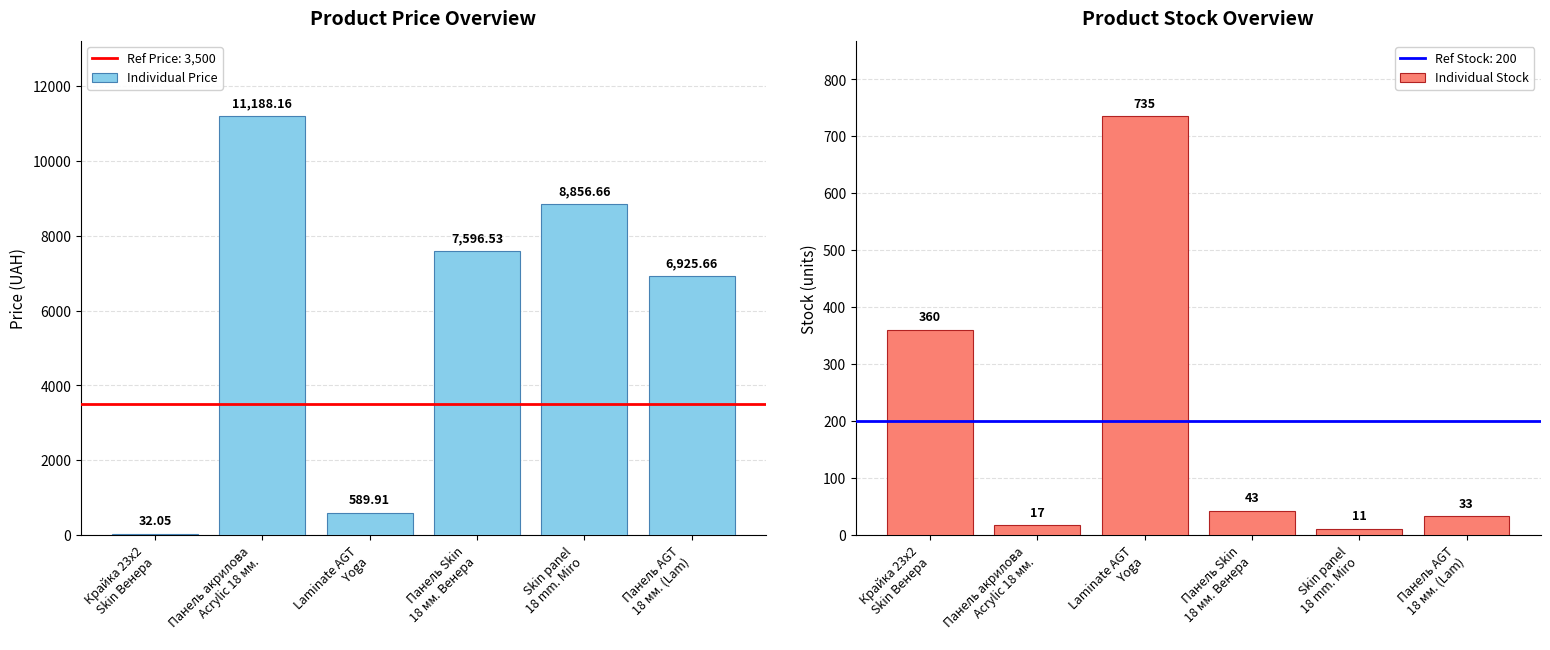

At which category is the sum across all series the highest?

Панель акрилова
Acrylic 18 мм.